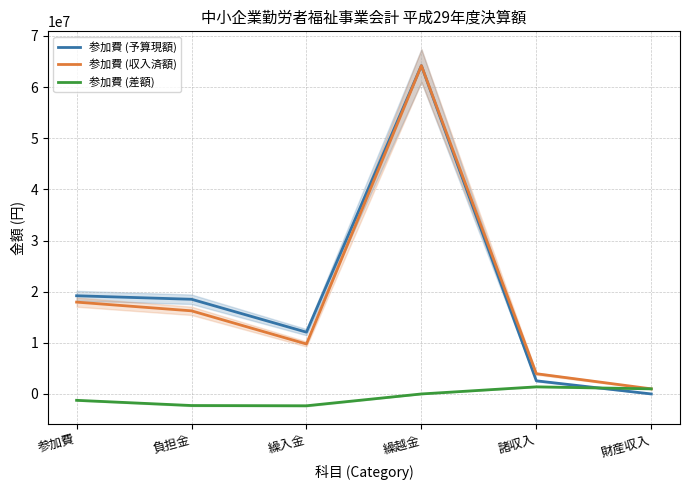

Between 負担金 and 財産収入, which is larger?

負担金